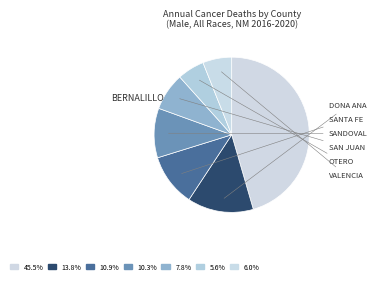

Is there a majority slice in this chart?

No